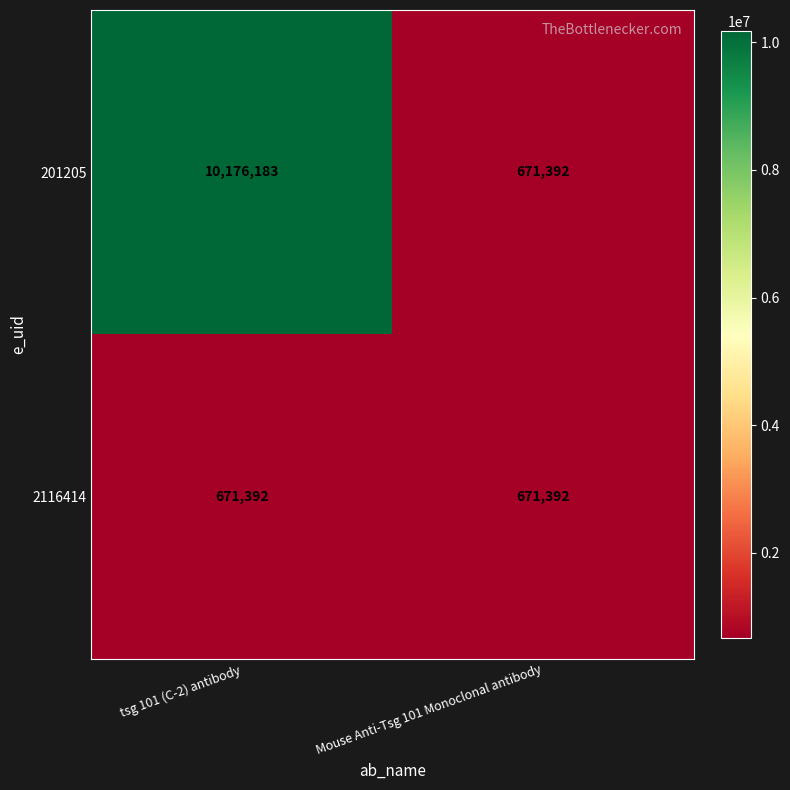

At which category is the sum across all series the highest?

tsg 101 (C-2) antibody